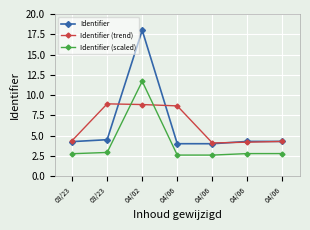

How many lines are shown in the chart?

3